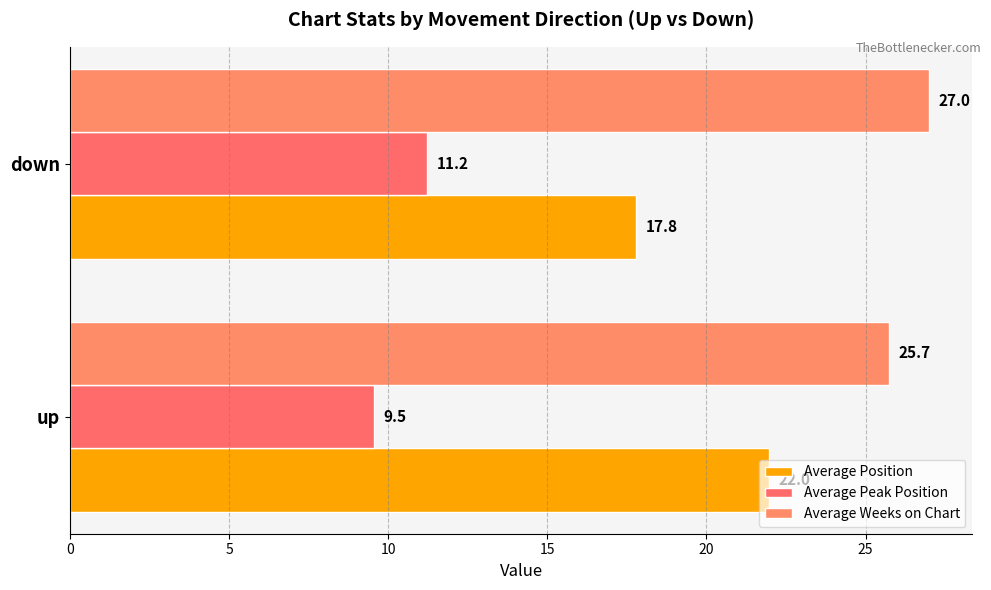

How many values in the Average Weeks on Chart series are below 27?

1